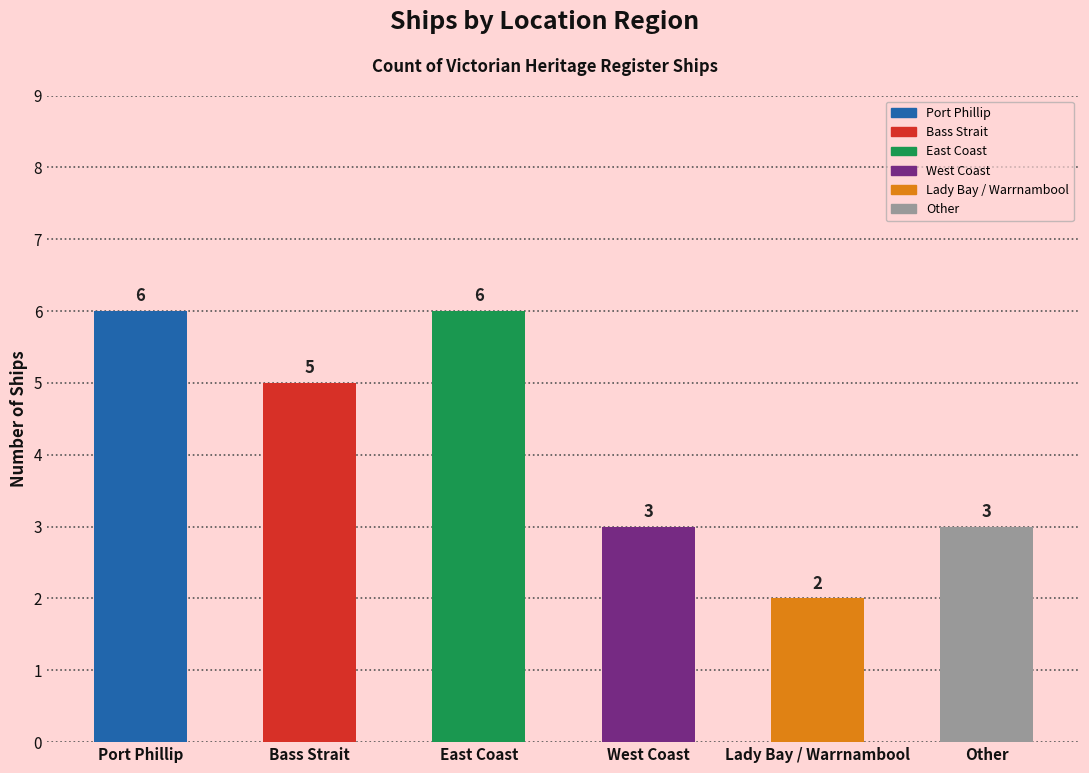

Reading left to right, transcribe all the data shown in this chart.

Port Phillip=6	Bass Strait=5	East Coast=6	West Coast=3	Lady Bay / Warrnambool=2	Other=3